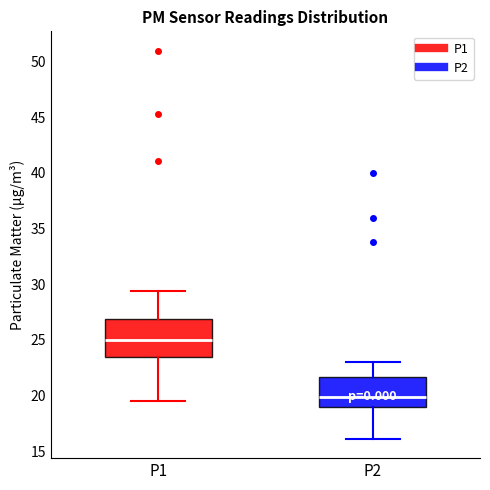

Reading left to right, read every box against the y-axis: the position of its median line, the range the box covers, and the ends of its whiskers. The values are not printed on the chart, so give them approximately, as read against the axis.

P1: median 25.0, box 23.5 to 27.0, whiskers 19.5 to 29.5
P2: median 20.0, box 19.0 to 21.5, whiskers 16.0 to 23.0